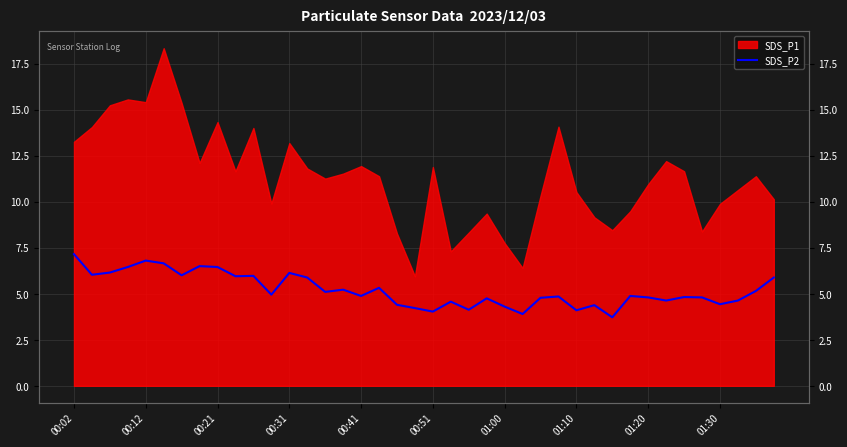

Where does the data first go above 4?

00:02